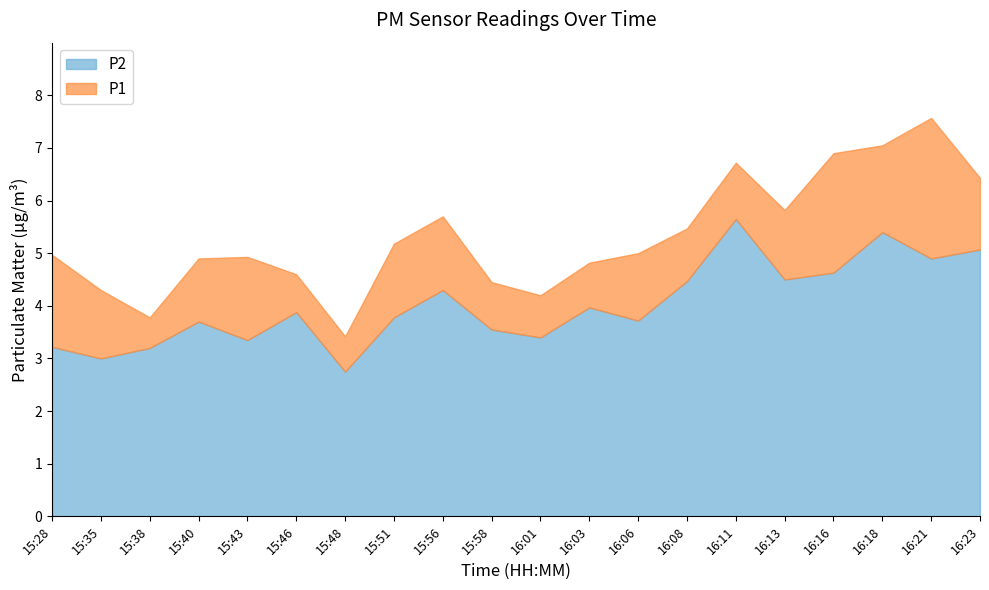

Where is P2 nearest to the value 4?

16:03